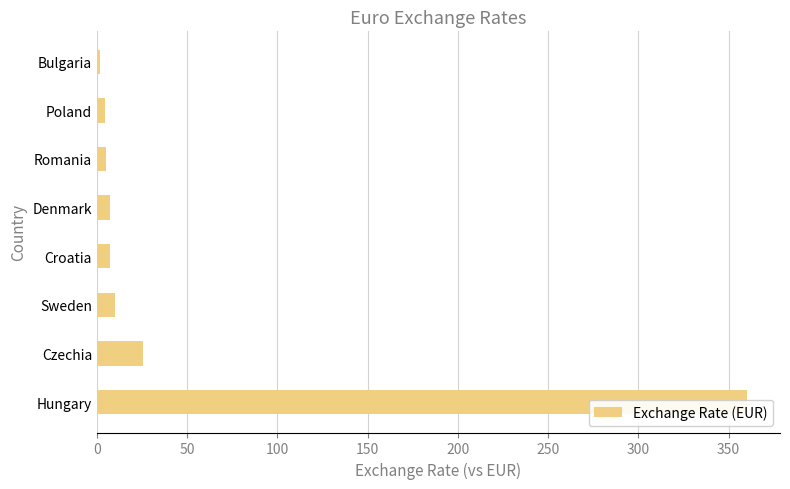

How many bars are there in total?

8